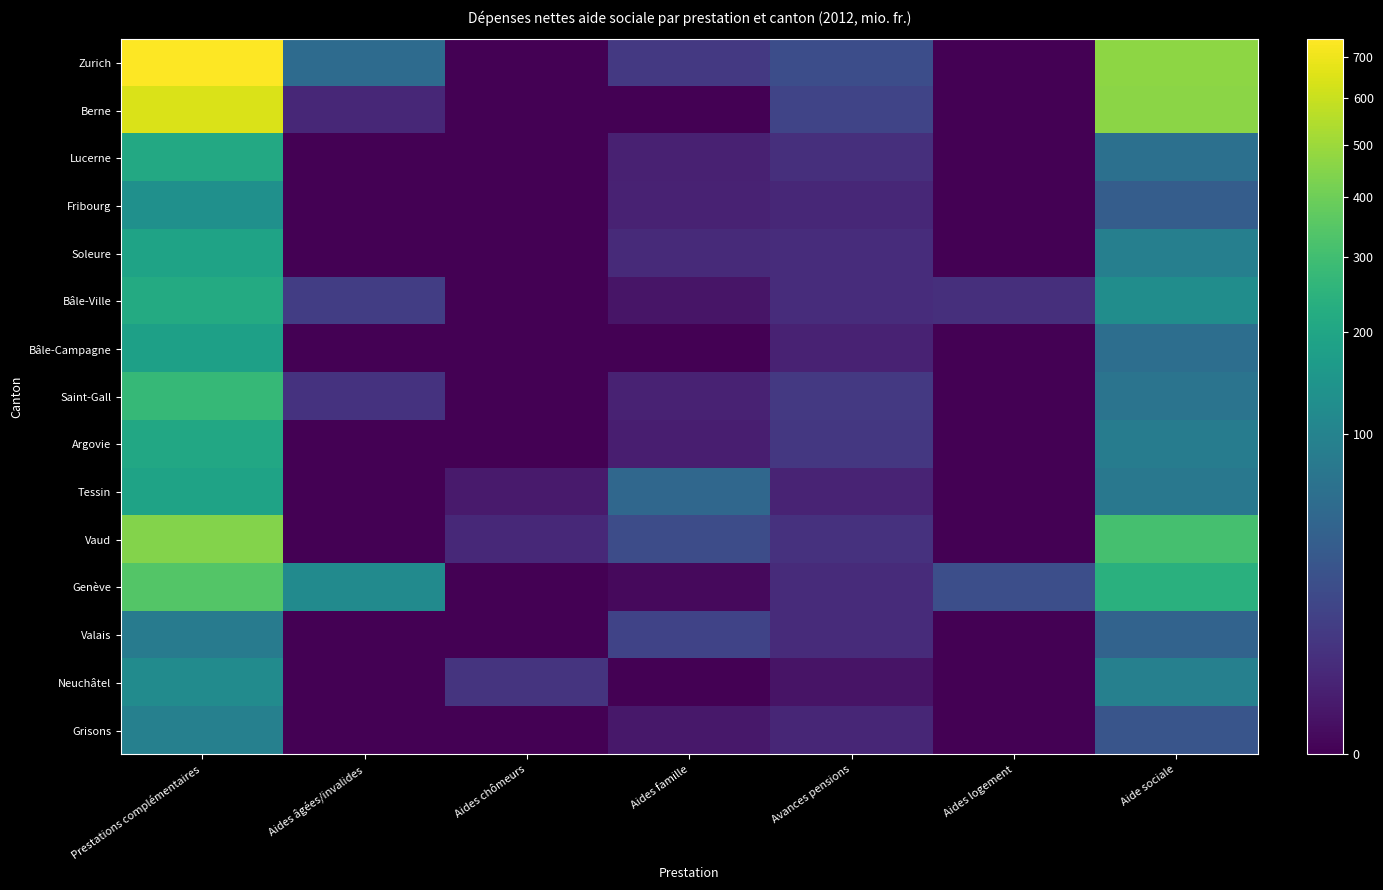

Reading left to right, what are all the values shown in this chart?

Zurich: Prestations complémentaires=744.6	Aides âgées/invalides=54.1	Aides chômeurs=0.0	Aides famille=8.4	Avances pensions=20.2	Aides logement=0.0	Aide sociale=467.2
Berne: Prestations complémentaires=646.4	Aides âgées/invalides=3.0	Aides chômeurs=0.0	Aides famille=0.0	Avances pensions=14.4	Aides logement=0.0	Aide sociale=464.5
Lucerne: Prestations complémentaires=211.4	Aides âgées/invalides=0.0	Aides chômeurs=0.0	Aides famille=1.9	Avances pensions=5.1	Aides logement=0.0	Aide sociale=62.1
Fribourg: Prestations complémentaires=132.3	Aides âgées/invalides=0.0	Aides chômeurs=0.0	Aides famille=2.0	Avances pensions=3.1	Aides logement=0.0	Aide sociale=34.9
Soleure: Prestations complémentaires=190.3	Aides âgées/invalides=0.0	Aides chômeurs=0.0	Aides famille=3.7	Avances pensions=4.3	Aides logement=0.0	Aide sociale=90.7
Bâle-Ville: Prestations complémentaires=217.3	Aides âgées/invalides=10.4	Aides chômeurs=0.0	Aides famille=0.5	Avances pensions=4.2	Aides logement=5.1	Aide sociale=124.4
Bâle-Campagne: Prestations complémentaires=181.4	Aides âgées/invalides=0.0	Aides chômeurs=0.0	Aides famille=0.0	Avances pensions=2.2	Aides logement=0.0	Aide sociale=58.8
Saint-Gall: Prestations complémentaires=274.2	Aides âgées/invalides=6.0	Aides chômeurs=0.0	Aides famille=2.1	Avances pensions=8.5	Aides logement=0.0	Aide sociale=68.7
Argovie: Prestations complémentaires=207.1	Aides âgées/invalides=0.0	Aides chômeurs=0.0	Aides famille=1.5	Avances pensions=7.7	Aides logement=0.0	Aide sociale=84.5
Tessin: Prestations complémentaires=191.6	Aides âgées/invalides=0.0	Aides chômeurs=1.0	Aides famille=47.8	Avances pensions=2.3	Aides logement=0.0	Aide sociale=75.9
Vaud: Prestations complémentaires=447.9	Aides âgées/invalides=0.0	Aides chômeurs=3.4	Aides famille=19.2	Avances pensions=5.7	Aides logement=0.0	Aide sociale=311.1
Genève: Prestations complémentaires=340.3	Aides âgées/invalides=117.5	Aides chômeurs=0.0	Aides famille=0.1	Avances pensions=3.9	Aides logement=21.0	Aide sociale=240.8
Valais: Prestations complémentaires=84.1	Aides âgées/invalides=0.0	Aides chômeurs=0.0	Aides famille=13.6	Avances pensions=4.0	Aides logement=0.0	Aide sociale=42.8
Neuchâtel: Prestations complémentaires=120.9	Aides âgées/invalides=0.0	Aides chômeurs=6.4	Aides famille=0.0	Avances pensions=0.5	Aides logement=0.0	Aide sociale=92.2
Grisons: Prestations complémentaires=92.5	Aides âgées/invalides=0.0	Aides chômeurs=0.0	Aides famille=0.8	Avances pensions=2.8	Aides logement=0.0	Aide sociale=26.4